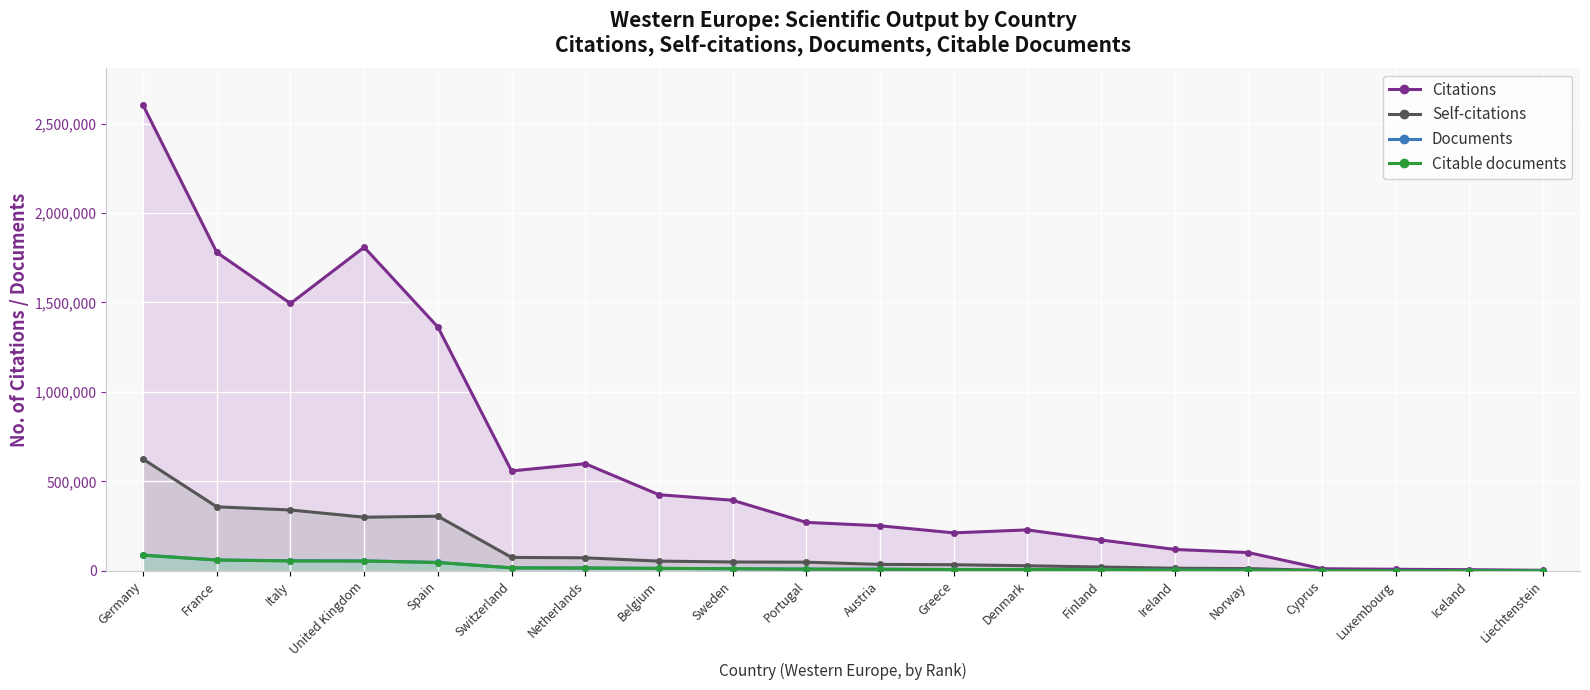

How many distinct data groups are displayed?

4